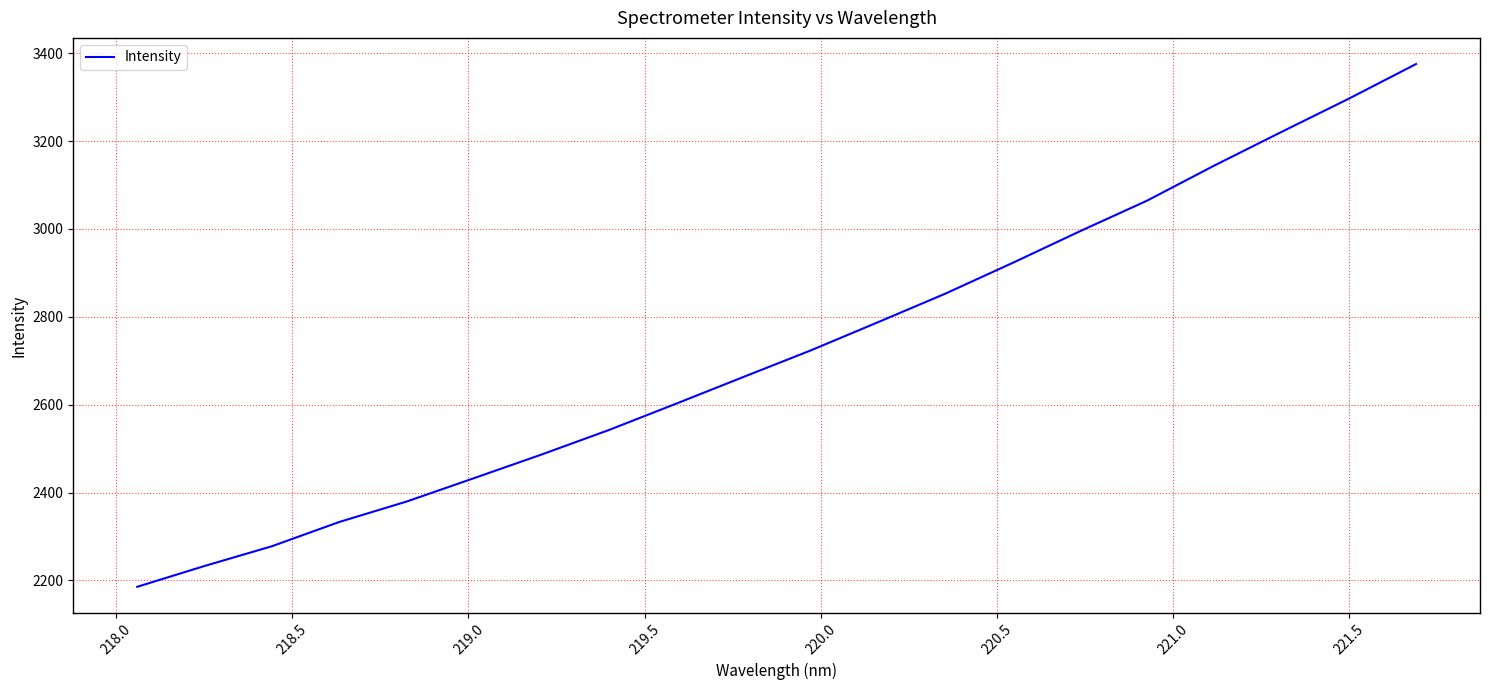

What is the minimum value shown in the chart?

2185.4